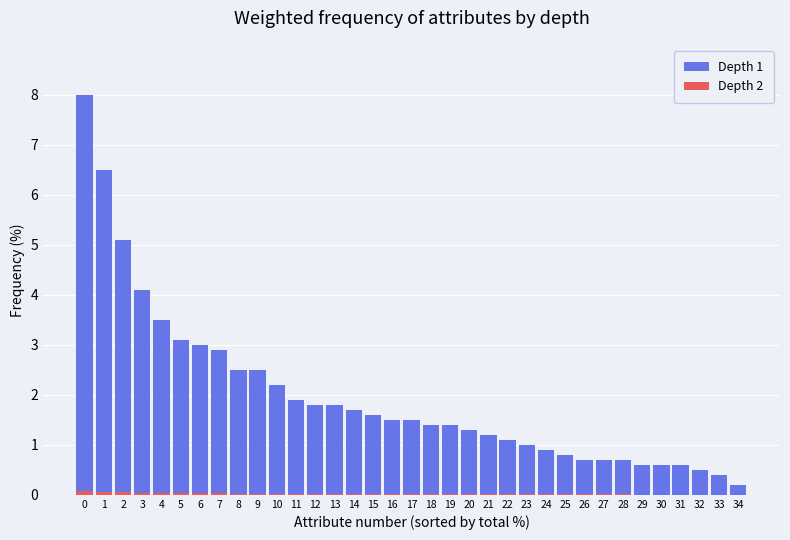

Reading right to left, what are all the values shown in this chart?

Depth 1: 0.2	0.4	0.5	0.6	0.6	0.6	0.7	0.7	0.7	0.8	0.9	1.0	1.1	1.2	1.3	1.4	1.4	1.5	1.5	1.6	1.7	1.8	1.8	1.9	2.2	2.5	2.5	2.9	3.0	3.1	3.5	4.1	5.1	6.5	8.0
Depth 2: 0.0	0.0	0.0	0.0	0.0	0.0	0.0	0.0	0.0	0.0	0.0	0.0	0.0	0.0	0.0	0.0	0.0	0.0	0.0	0.0	0.0	0.0	0.0	0.0	0.0	0.0	0.0	0.0	0.0	0.0	0.0	0.0	0.1	0.1	0.1